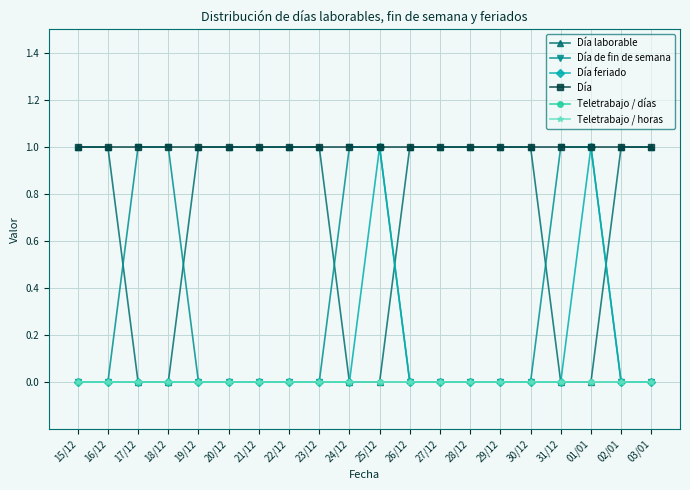

Is this an area chart (filled region under the line)?

No